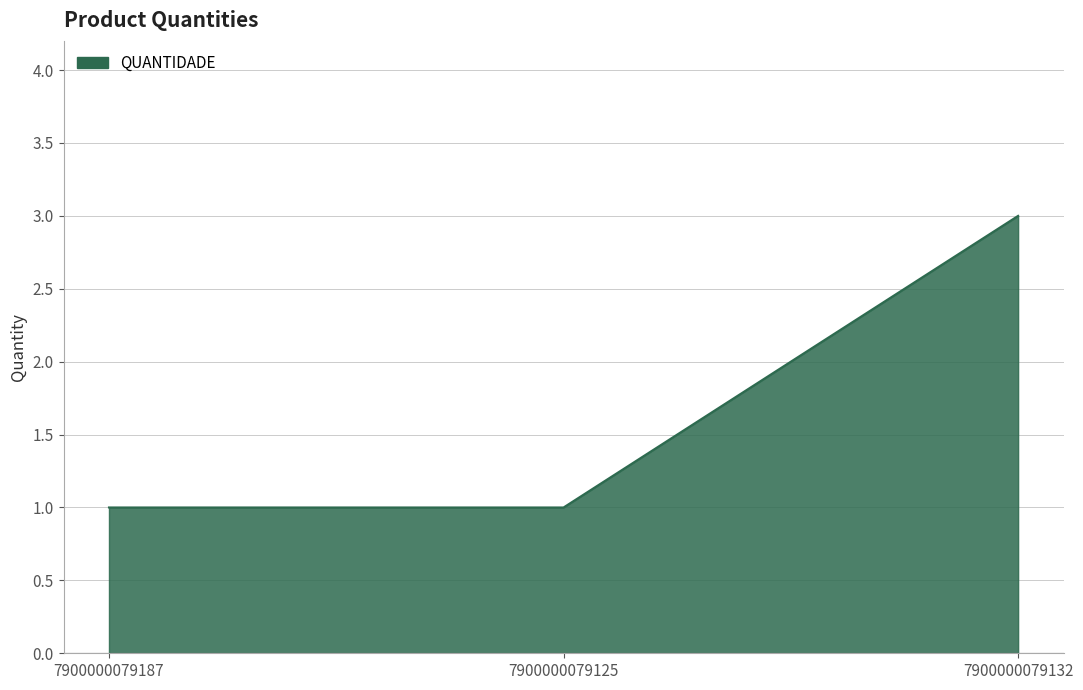

What position from the left is 7900000079125?

2